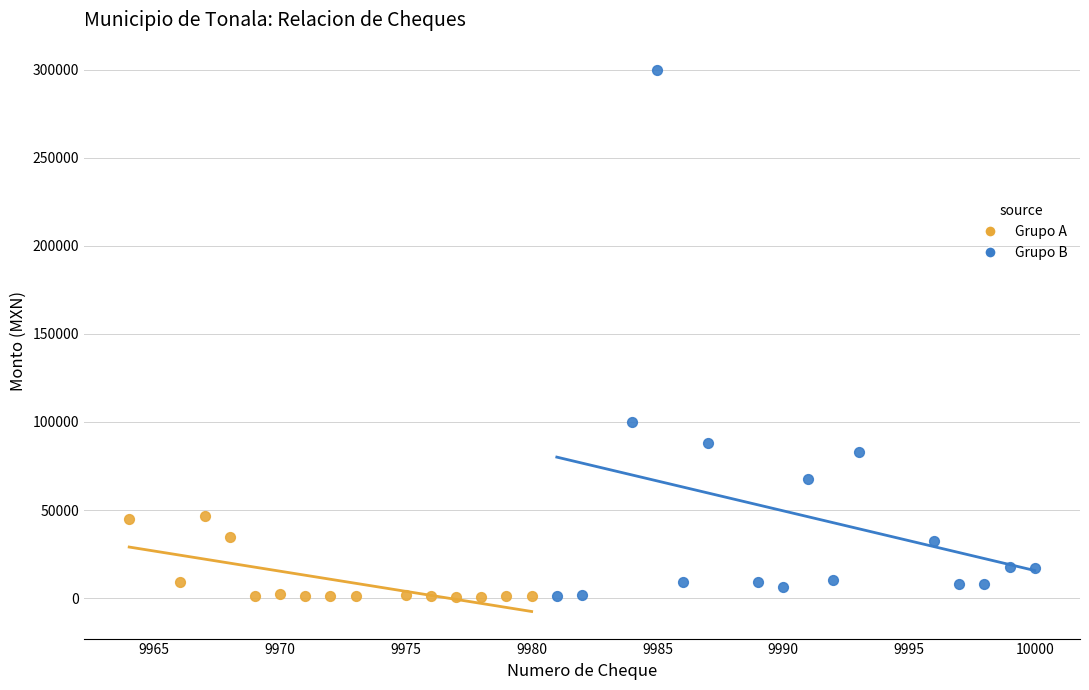

Which series has the largest Y range (max minus min)?

Grupo B